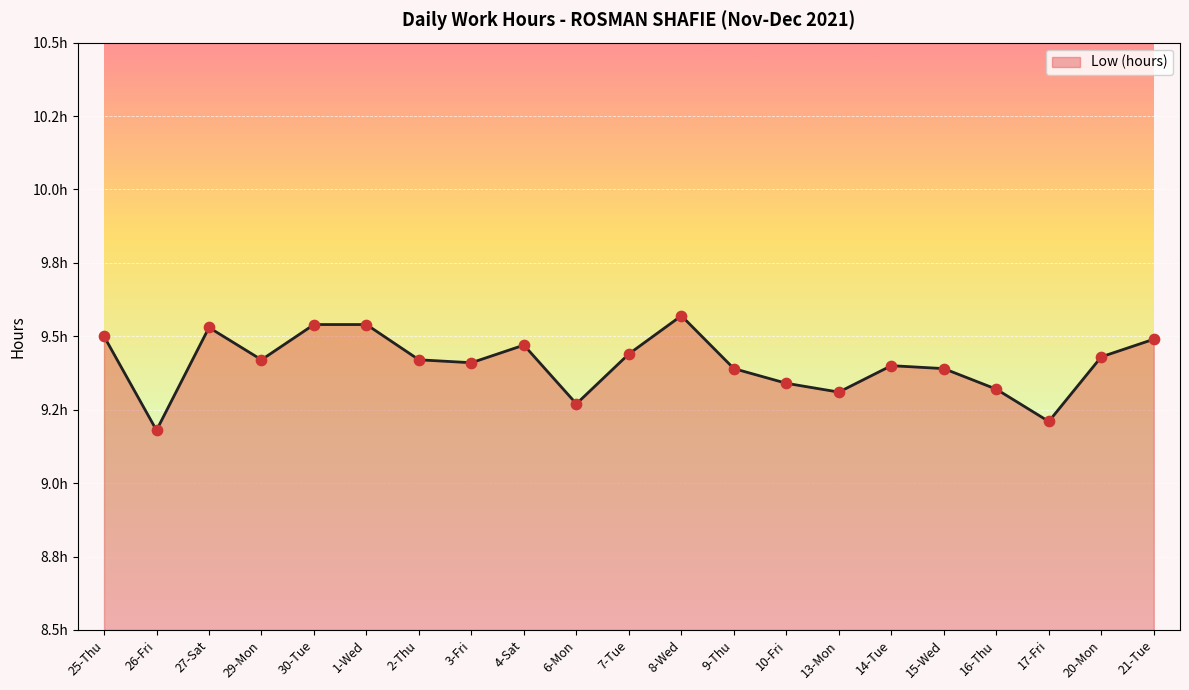

Which has a higher value, 16-Thu or 14-Tue?

14-Tue